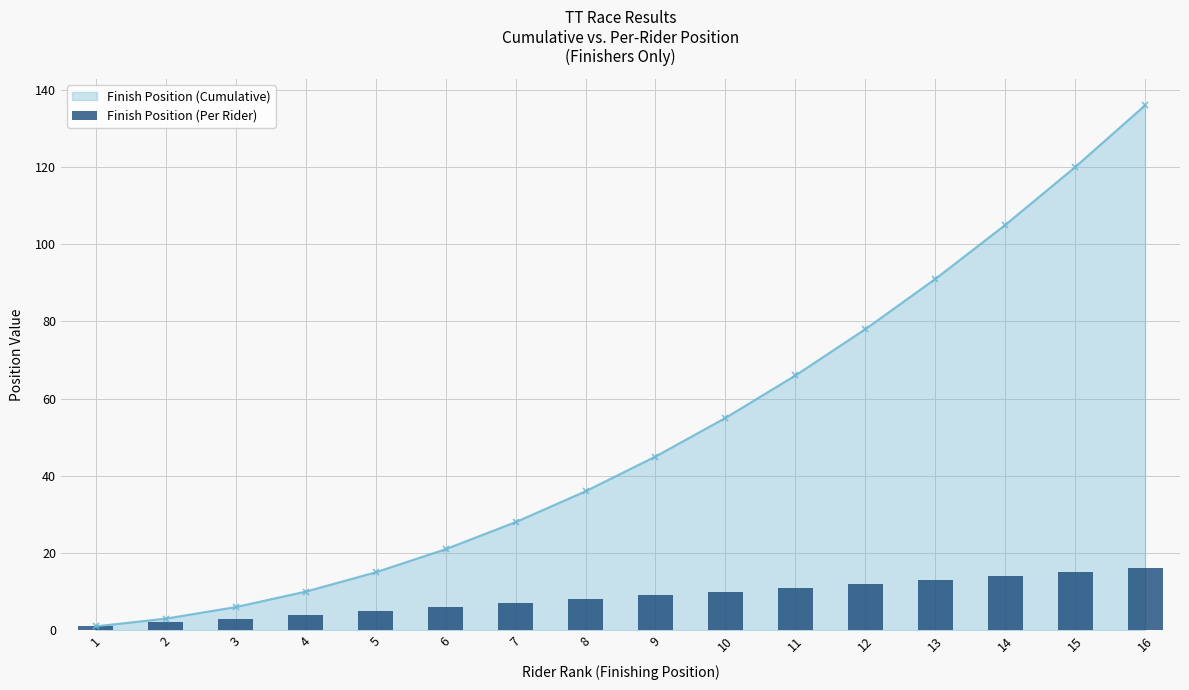

List the labels in order of value, smallest first.

1, 2, 3, 4, 5, 6, 7, 8, 9, 10, 11, 12, 13, 14, 15, 16